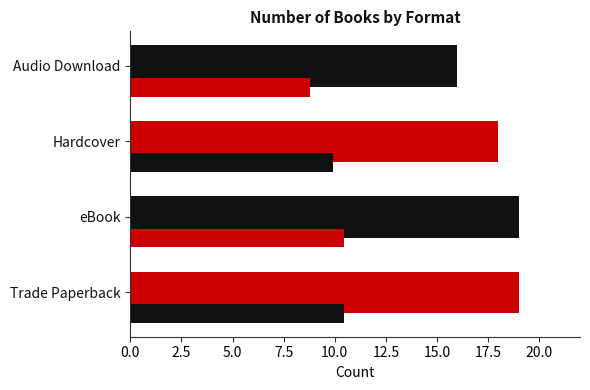

Count the number of data series in this chart.

2